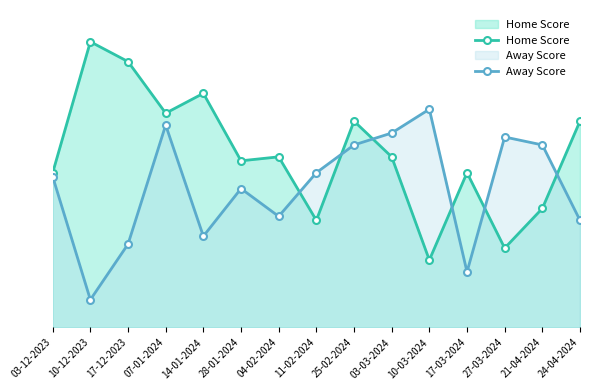

What is the difference between the Away Score values at 17-12-2023 and 21-04-2024?

25